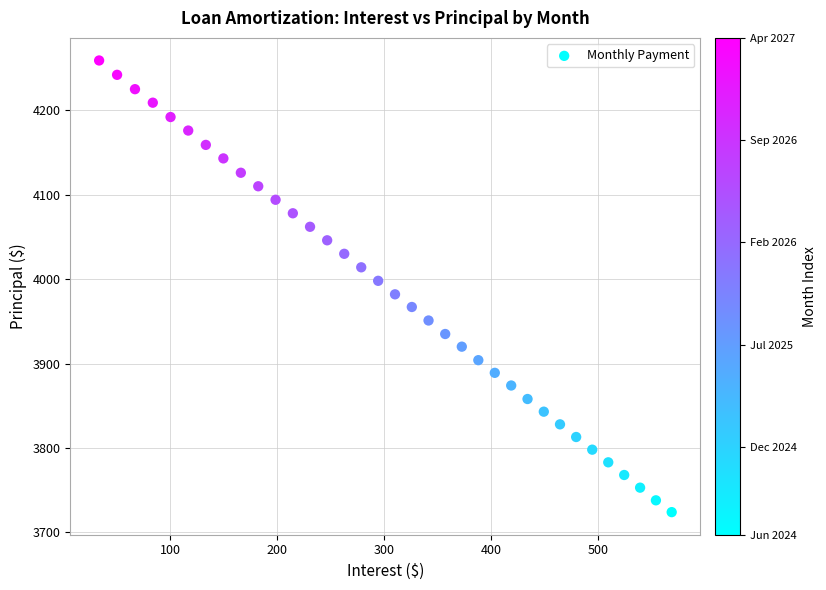

What is the range of Y values (max minus min)?

535